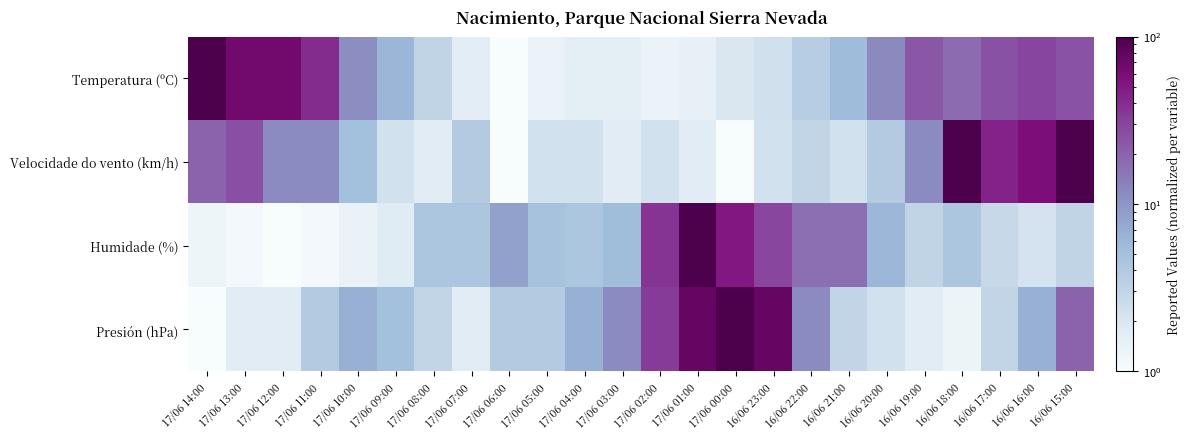

Which has a higher value, 17/06 12:00 or 16/06 17:00?

17/06 12:00